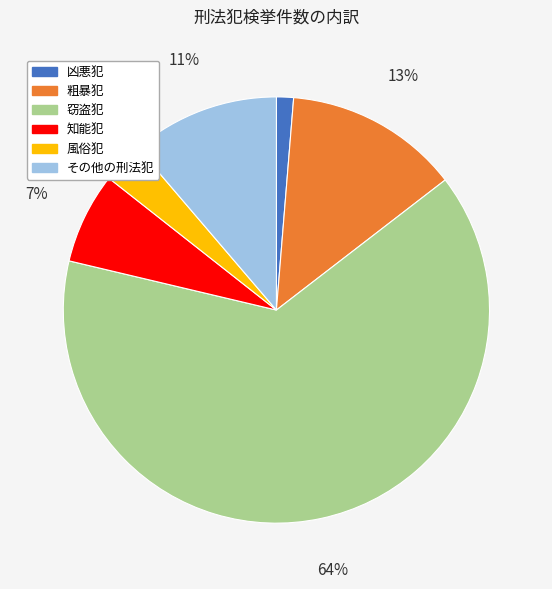

The 窃盗犯 slice represents 64% of the pie. True or false?

True